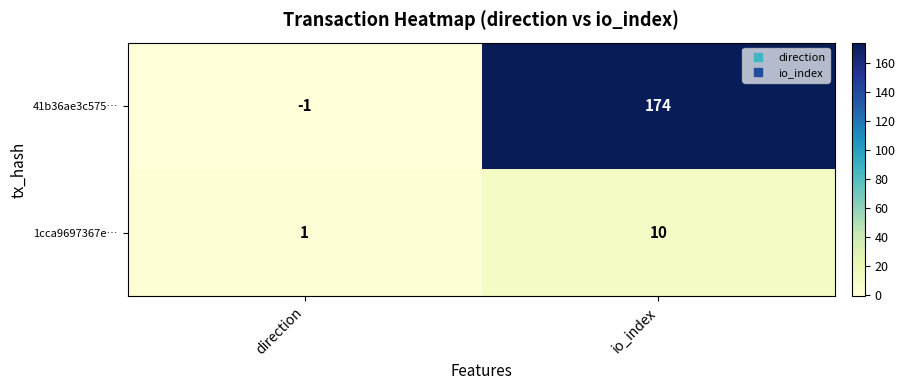

Reading right to left, transcribe all the data shown in this chart.

41b36ae3c575…: io_index=174	direction=-1
1cca9697367e…: io_index=10	direction=1